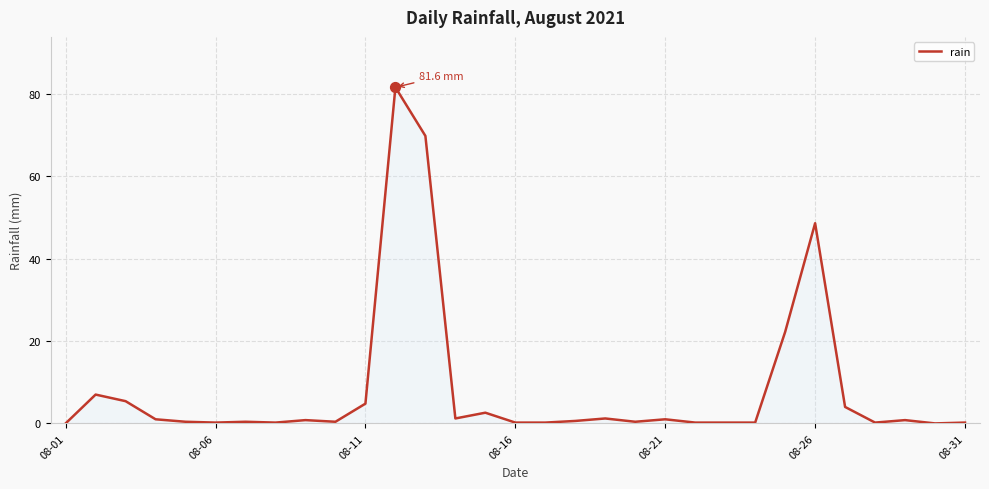

What is the greatest value displayed?

81.6